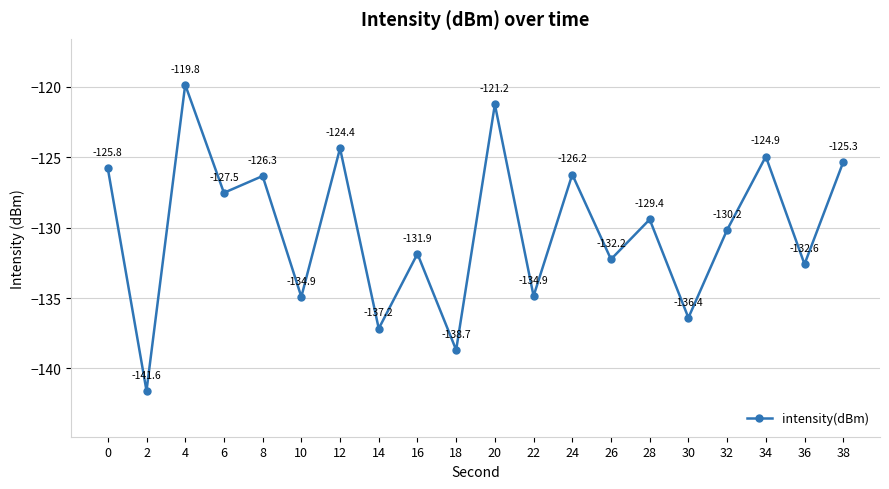

At which category does the data reach its first local peak?

4